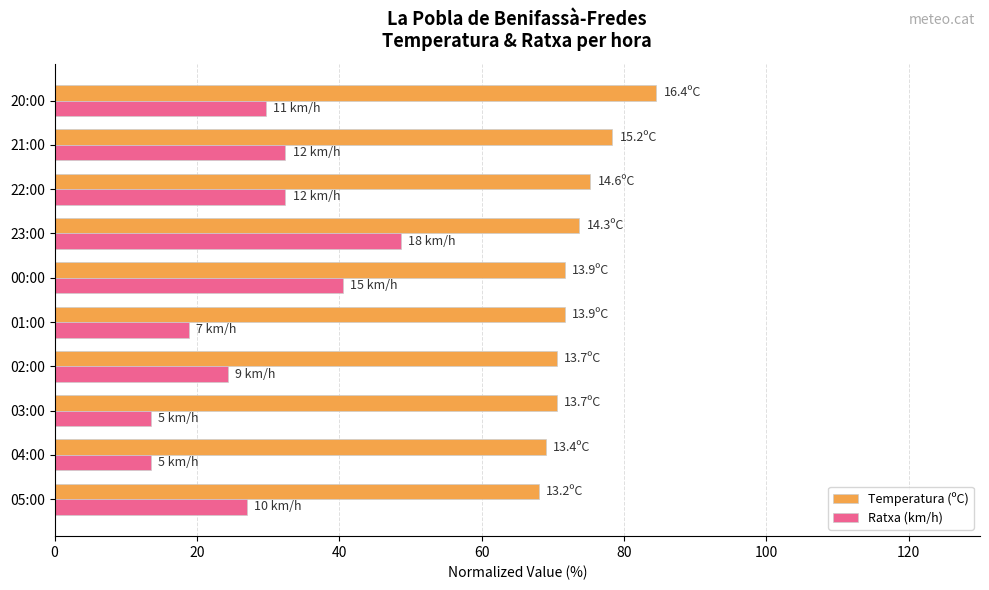

What is the difference between the second highest and second lowest values in the Ratxa (km/h) series?

27.0